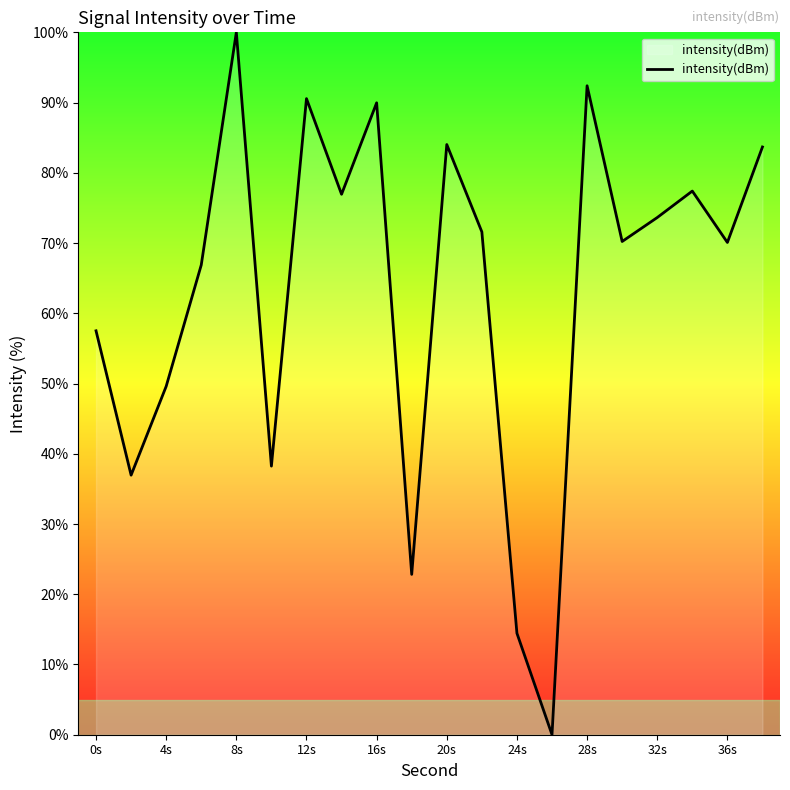

What is the difference between the maximum and minimum values?

100.0